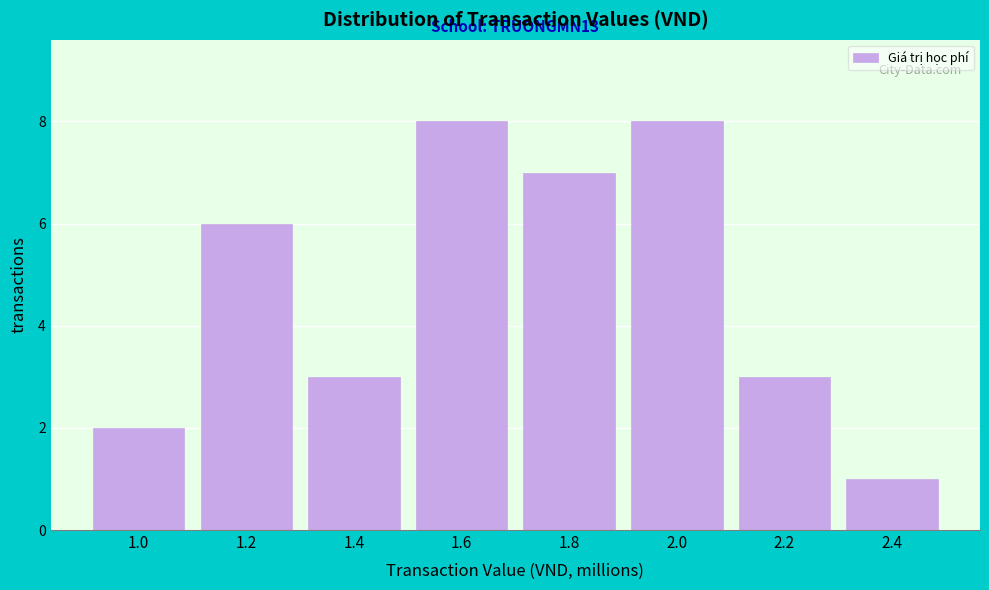

Reading right to left, list all the values displayed in this chart.

1	3	8	7	8	3	6	2